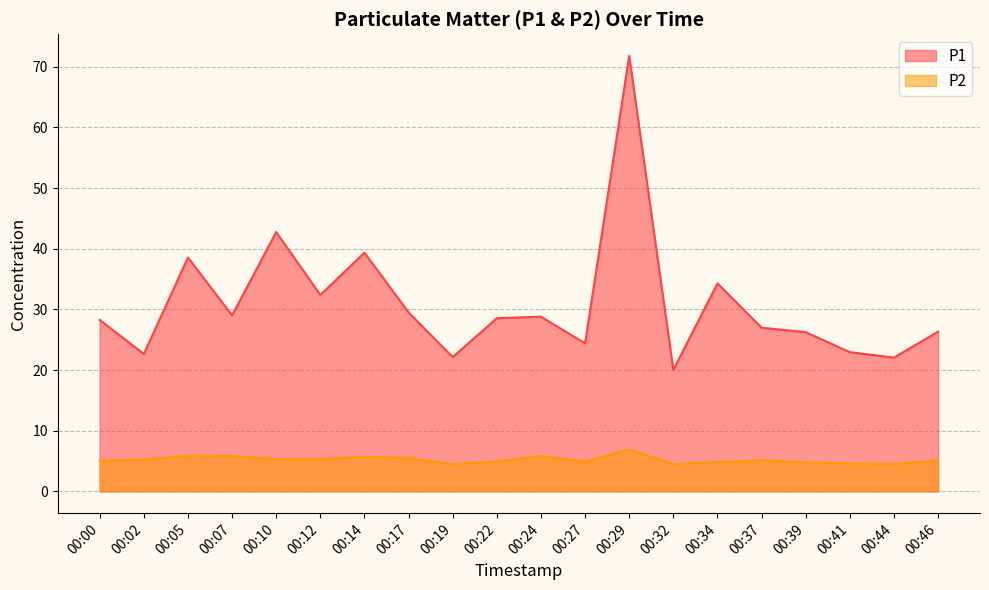

How many lines are shown in the chart?

2